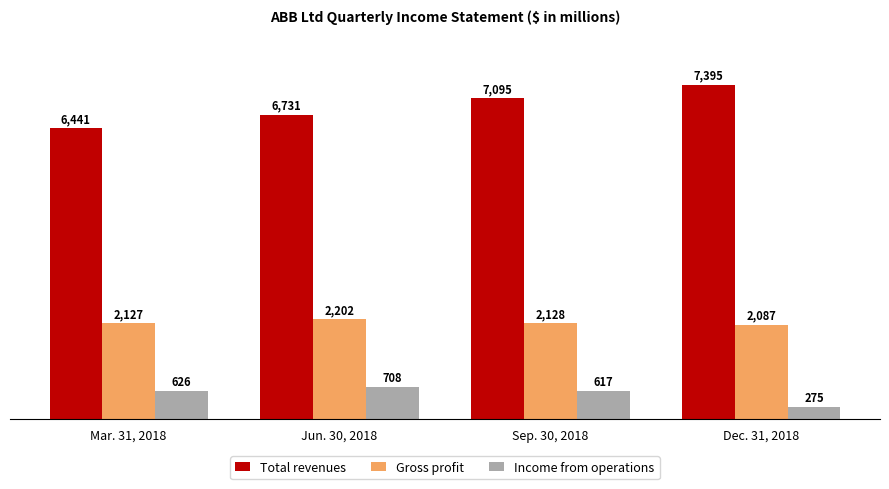

How many bars are there in each group?

3